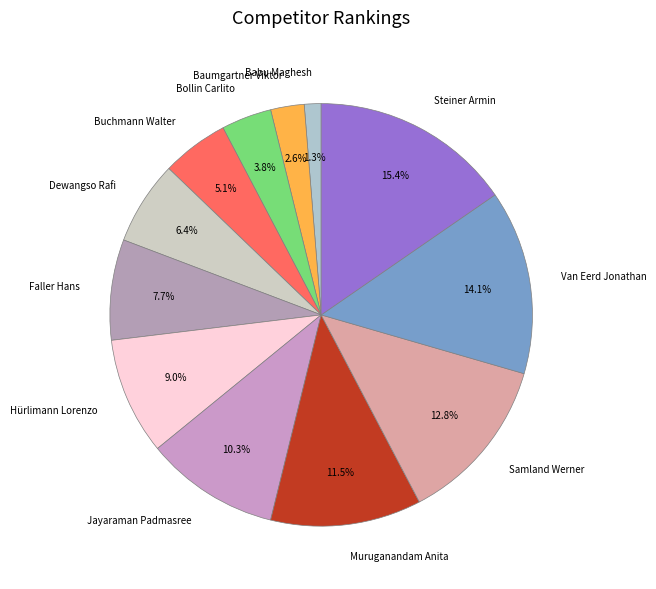

Count the number of slices in the pie.

12